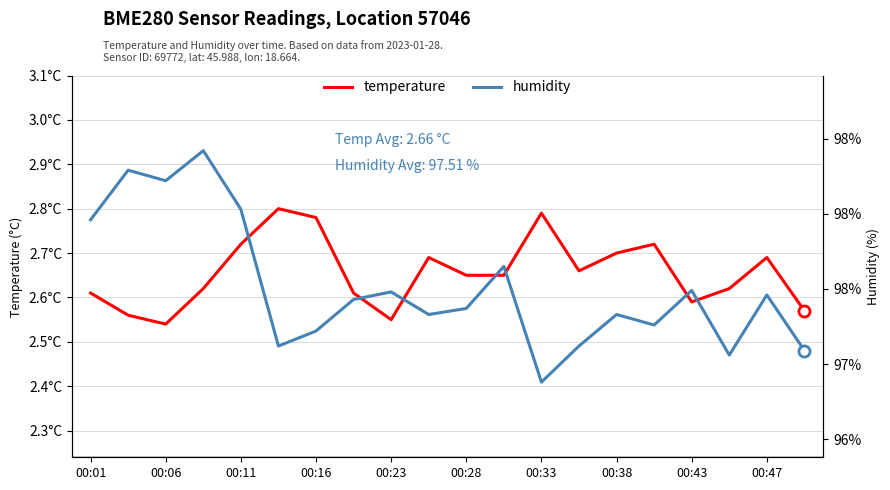

What is the spread (max minus min) of values at 00:47?

94.6